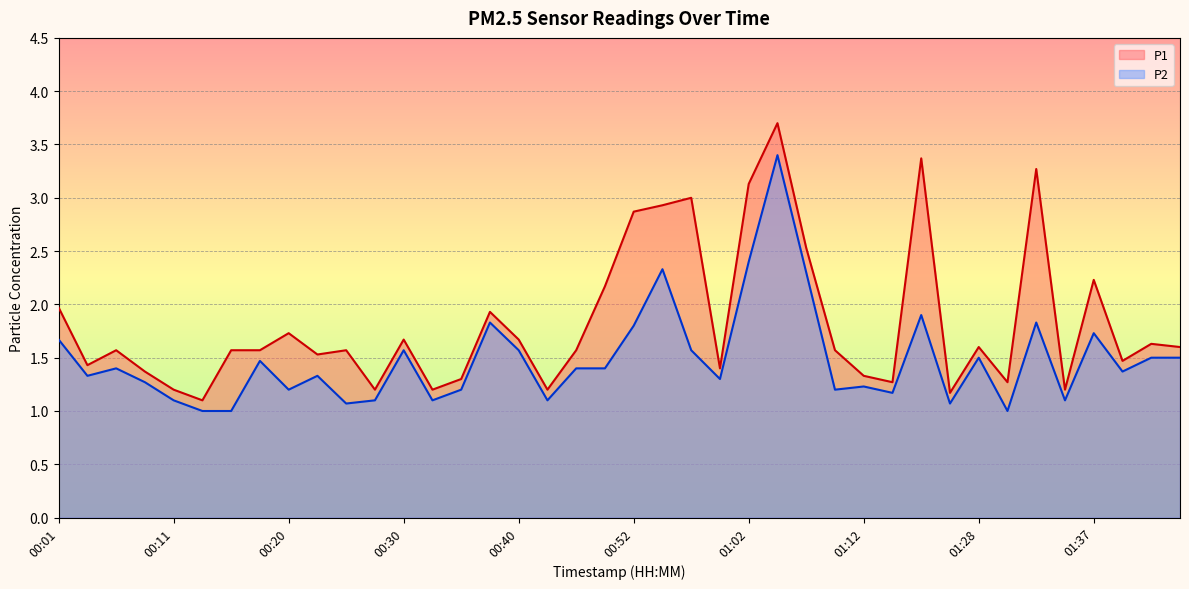

True or false: P1 and P2 cross at least once.

False